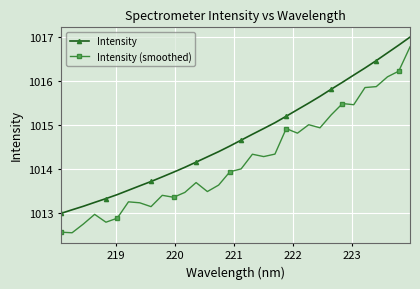

What is the average value of the Intensity (smoothed) series?

1014.2